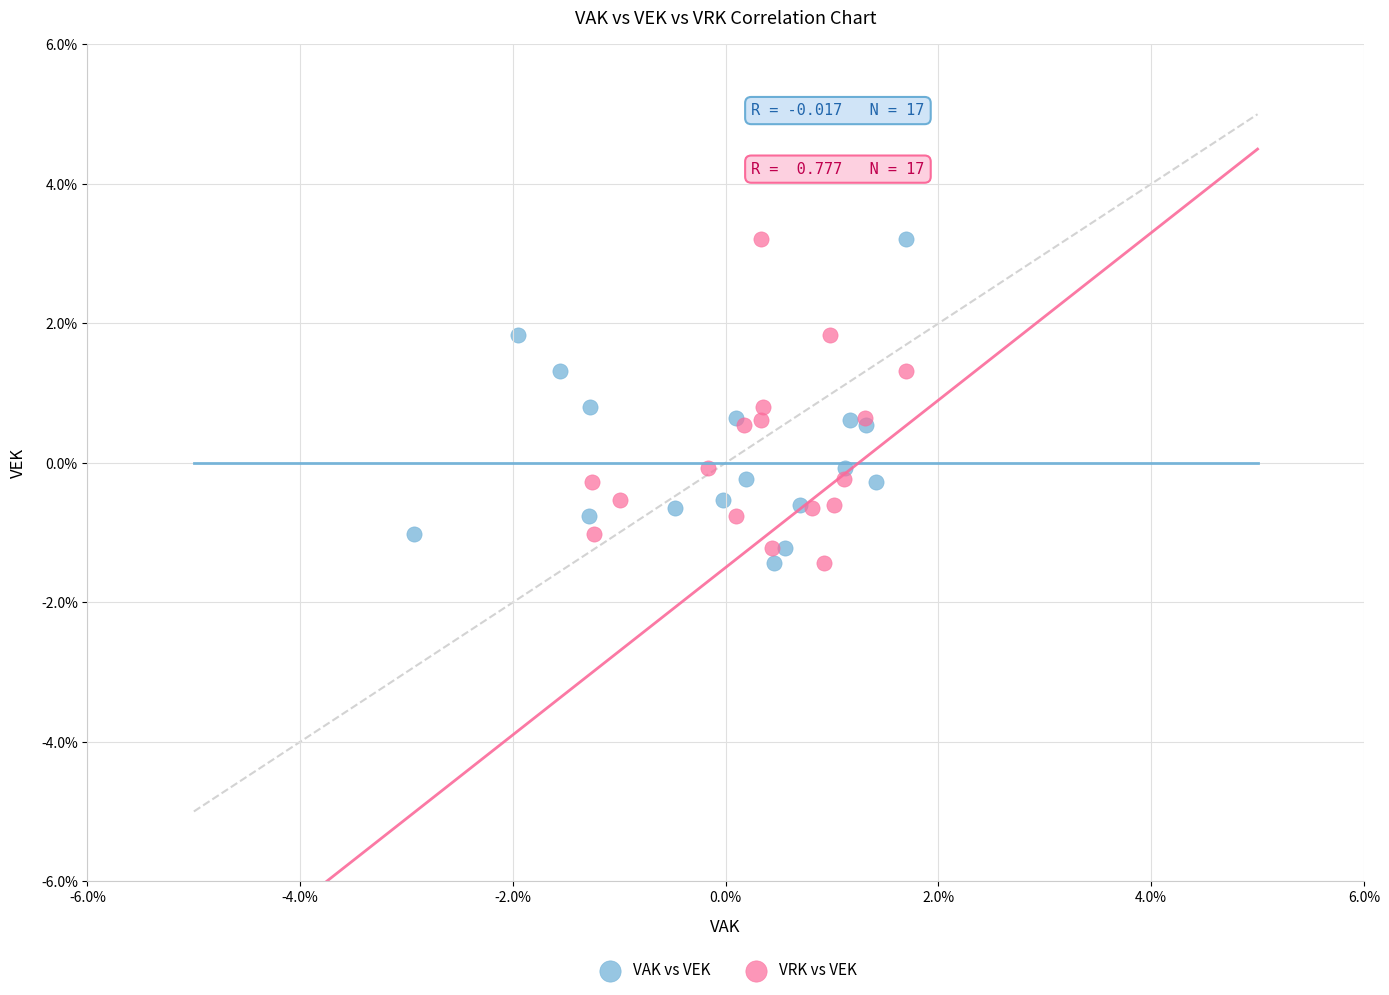

What are all the series names shown in the legend?

VAK vs VEK, VRK vs VEK